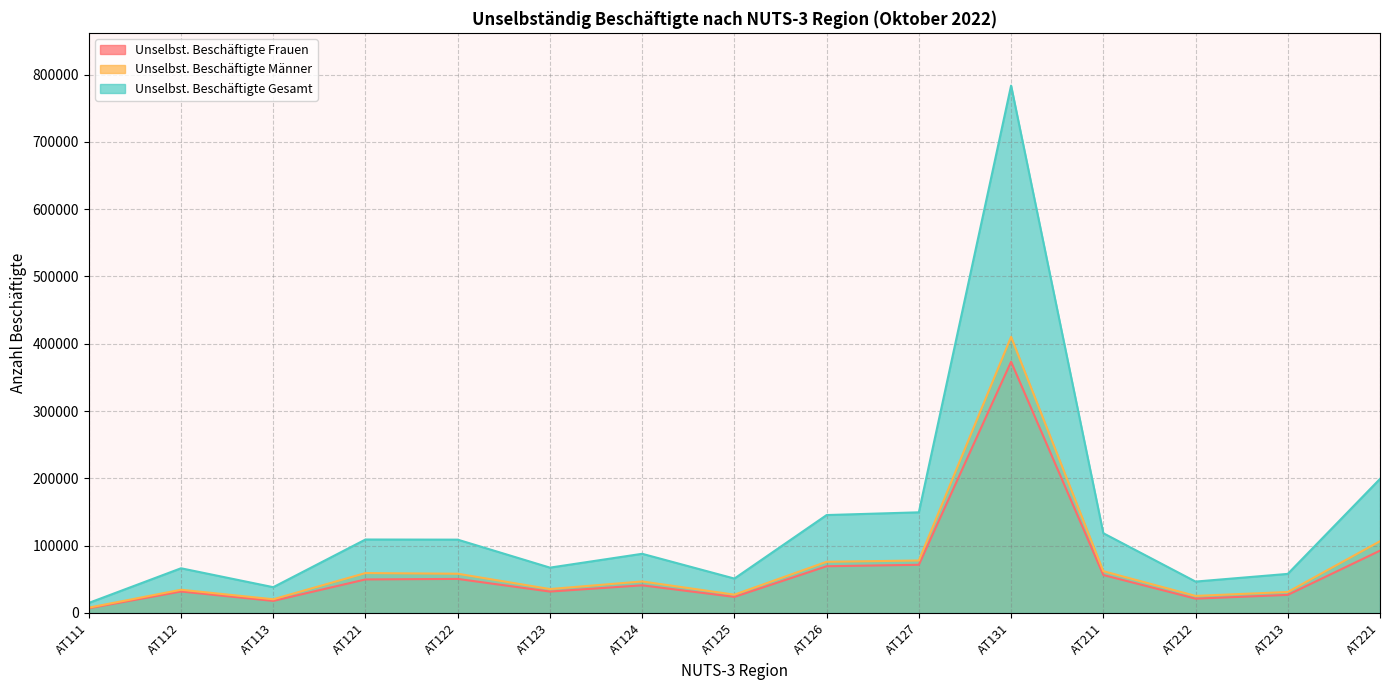

How many data points in Unselbst. Beschäftigte Gesamt are above 87944?

7